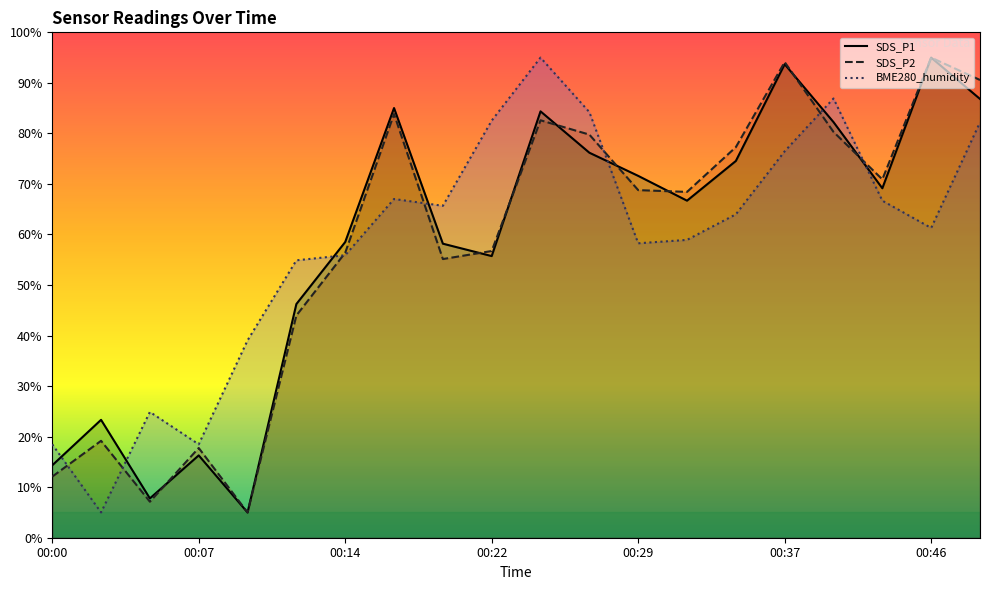

Is the value of BME280_humidity at 00:24 greater than the value of SDS_P2 at 00:34?

Yes